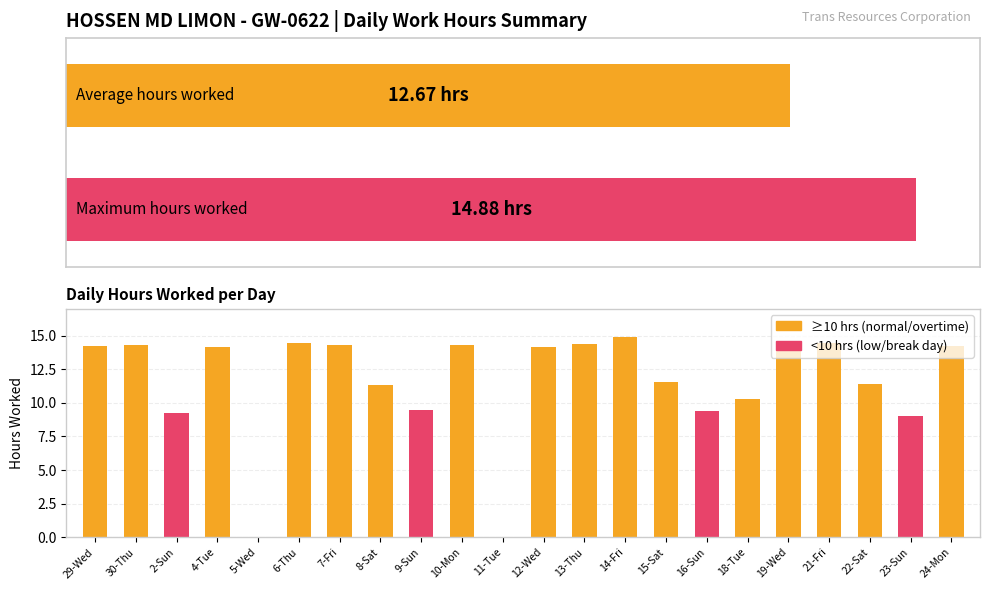

What is the sum of all values?

253.4